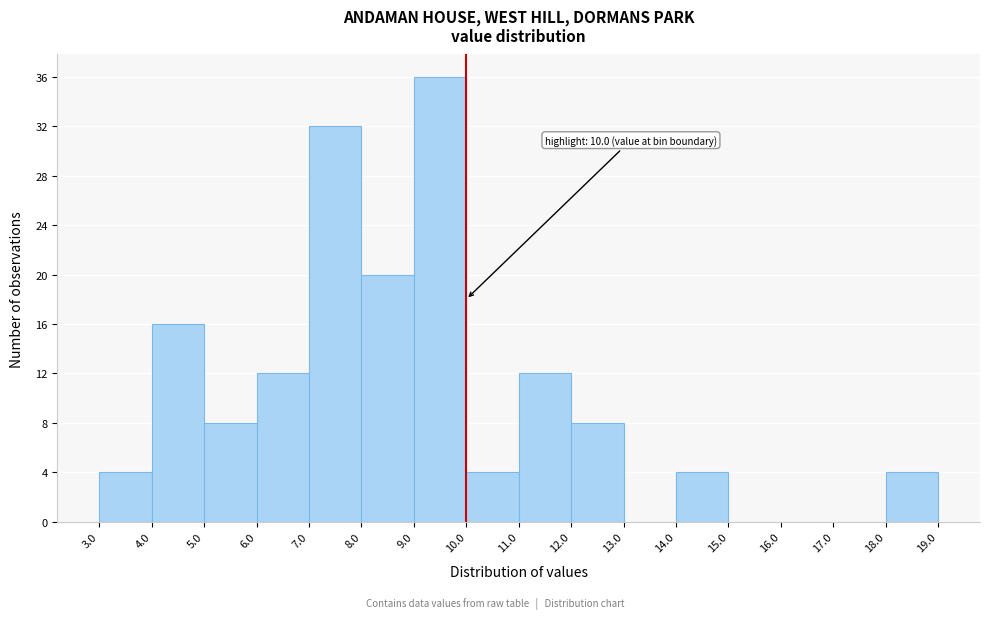

Over which range of the x-axis is the bar tallest?

9.0 to 10.0